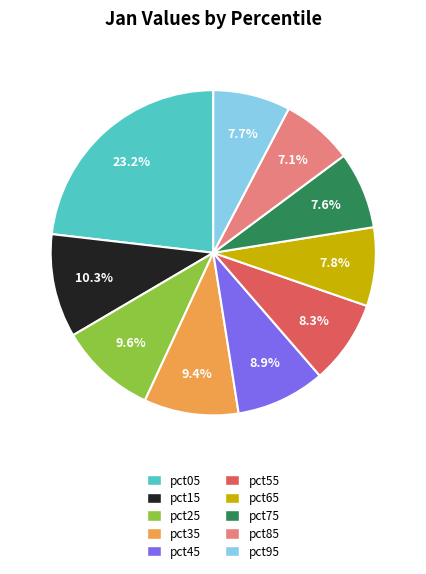

To the nearest percent, what is the average slice percentage?

10%